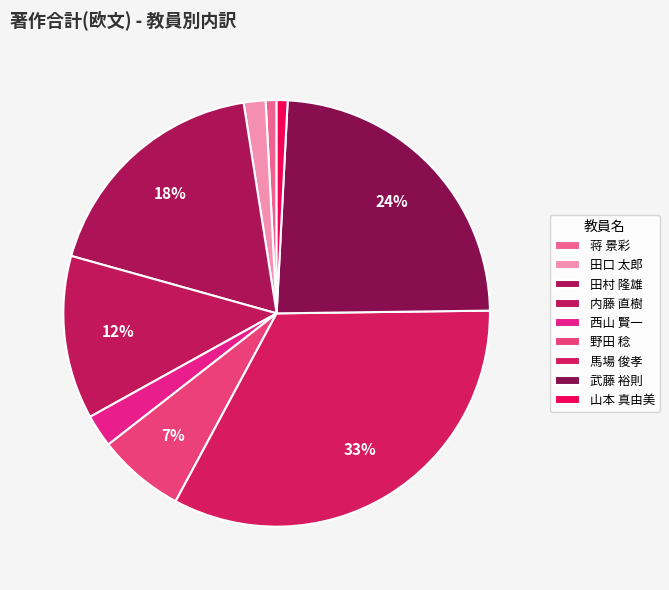

To the nearest percent, what is the difference between the largest and smallest slice percentages?

33%